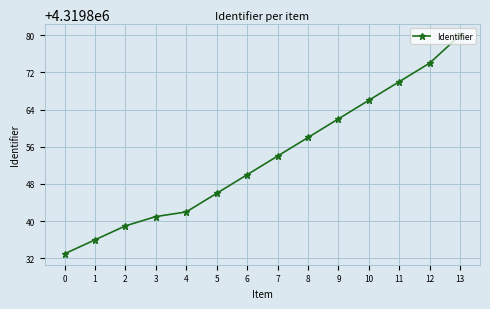

Does the chart have visible grid lines?

Yes